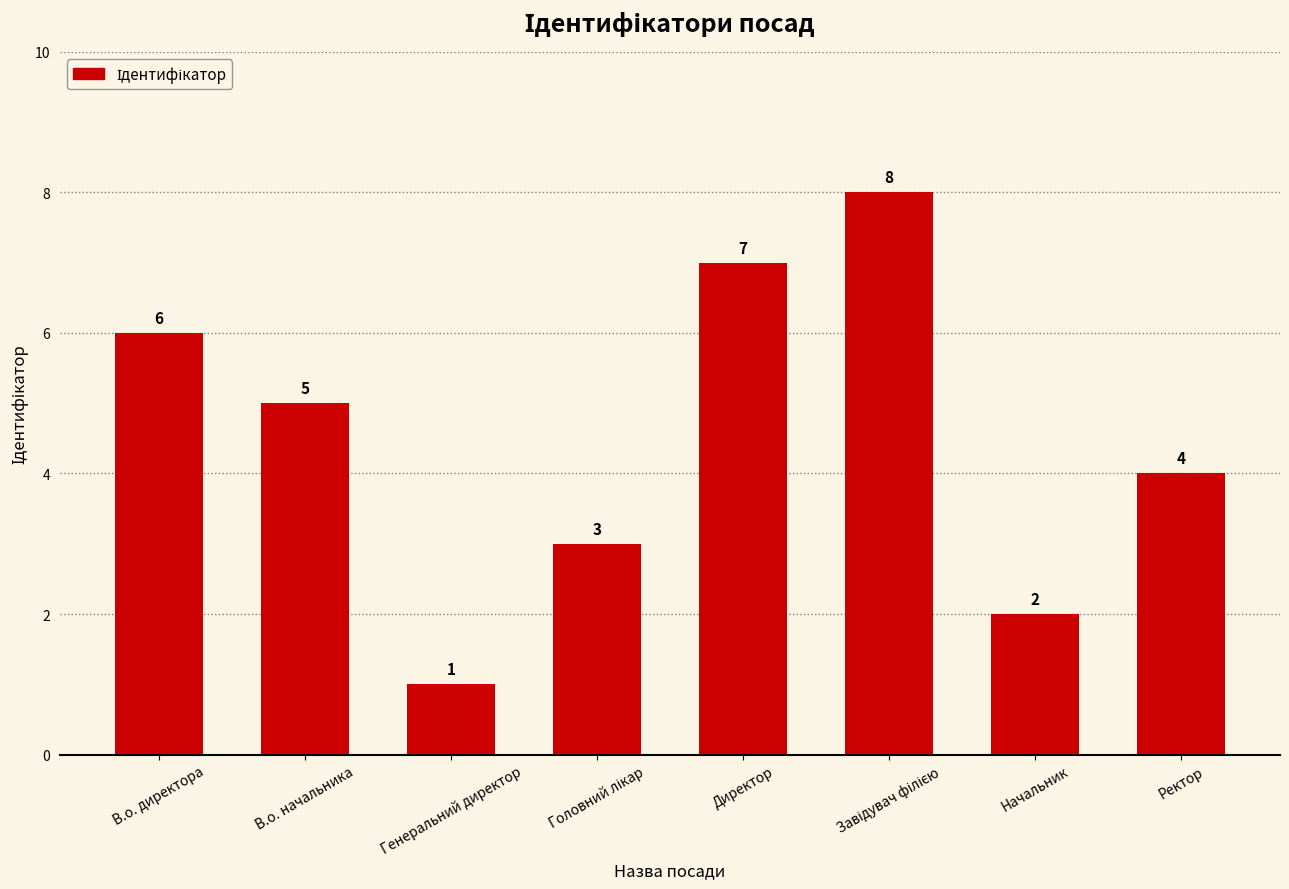

Are the bars horizontal?

No